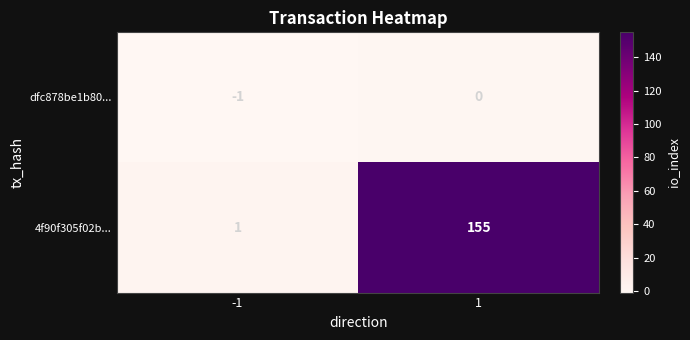

Reading left to right, transcribe all the data shown in this chart.

dfc878be1b80...: -1	0
4f90f305f02b...: 1	155